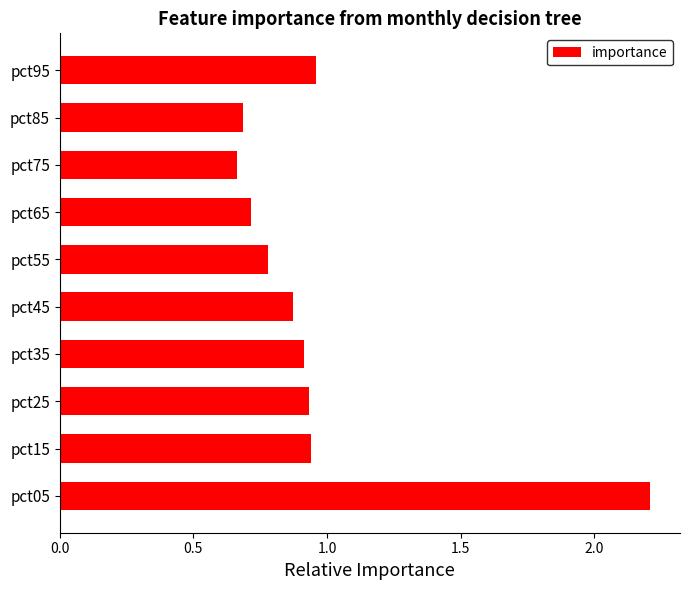

Between pct15 and pct05, which is larger?

pct05